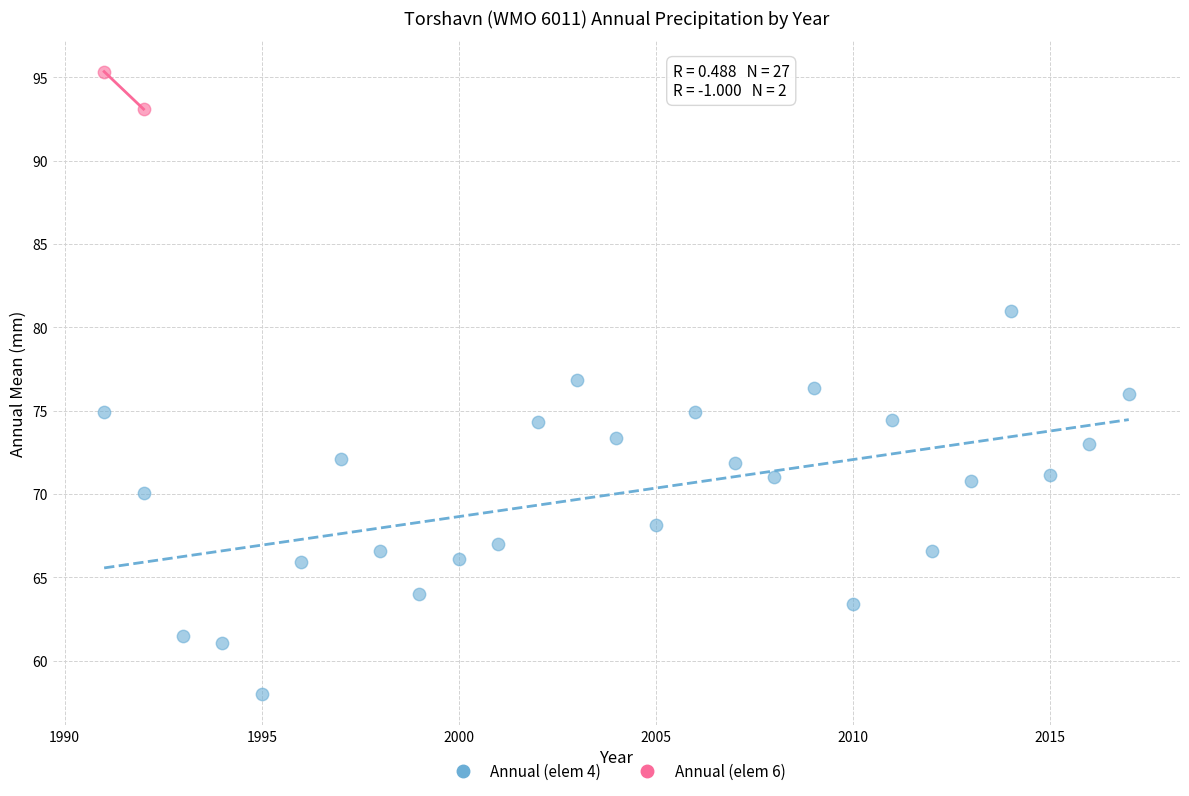

What are all the series names shown in the legend?

Annual (elem 4), Annual (elem 6)